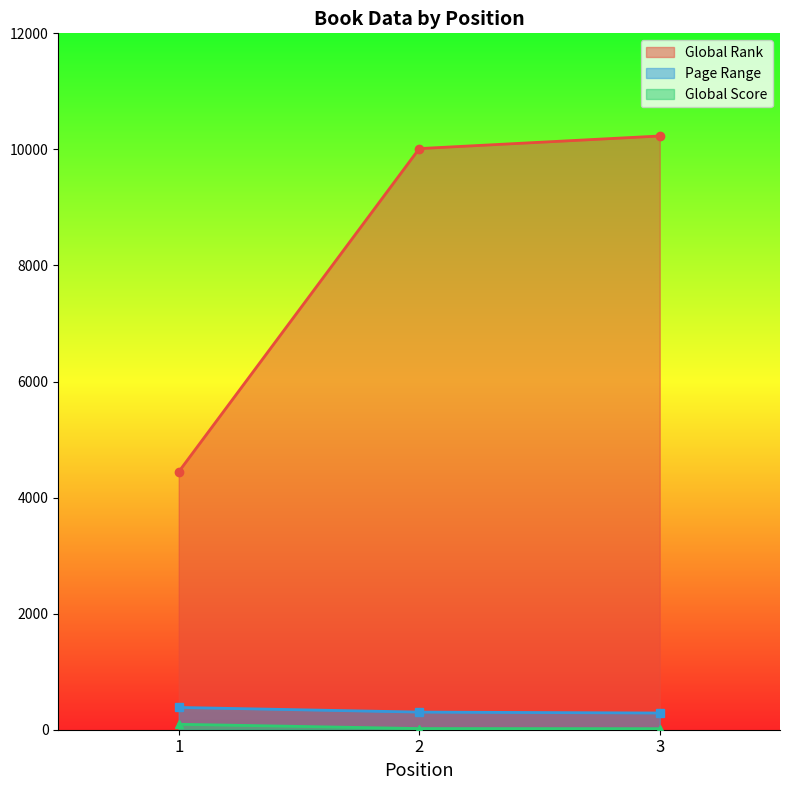

Rank the categories by Page Range value from highest to lowest.

1, 2, 3